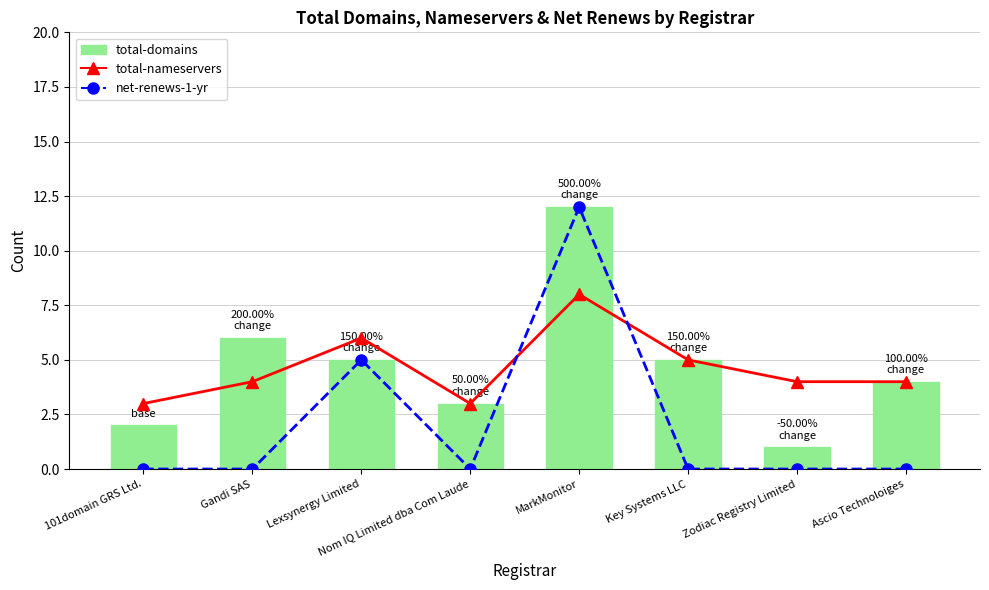

Read the total-domains value at Zodiac Registry Limited.

1